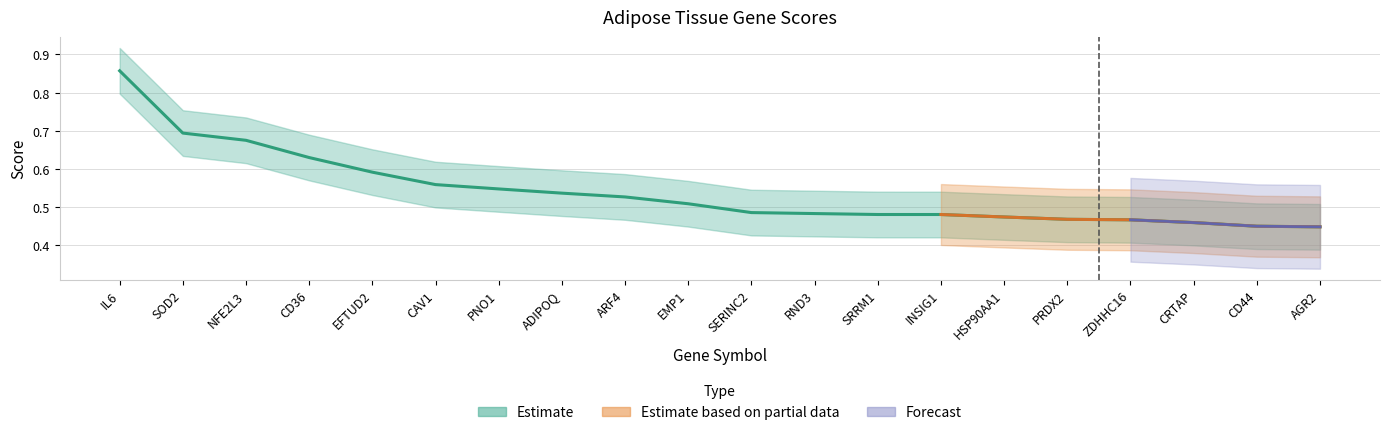

What is the sum of all values?

10.8